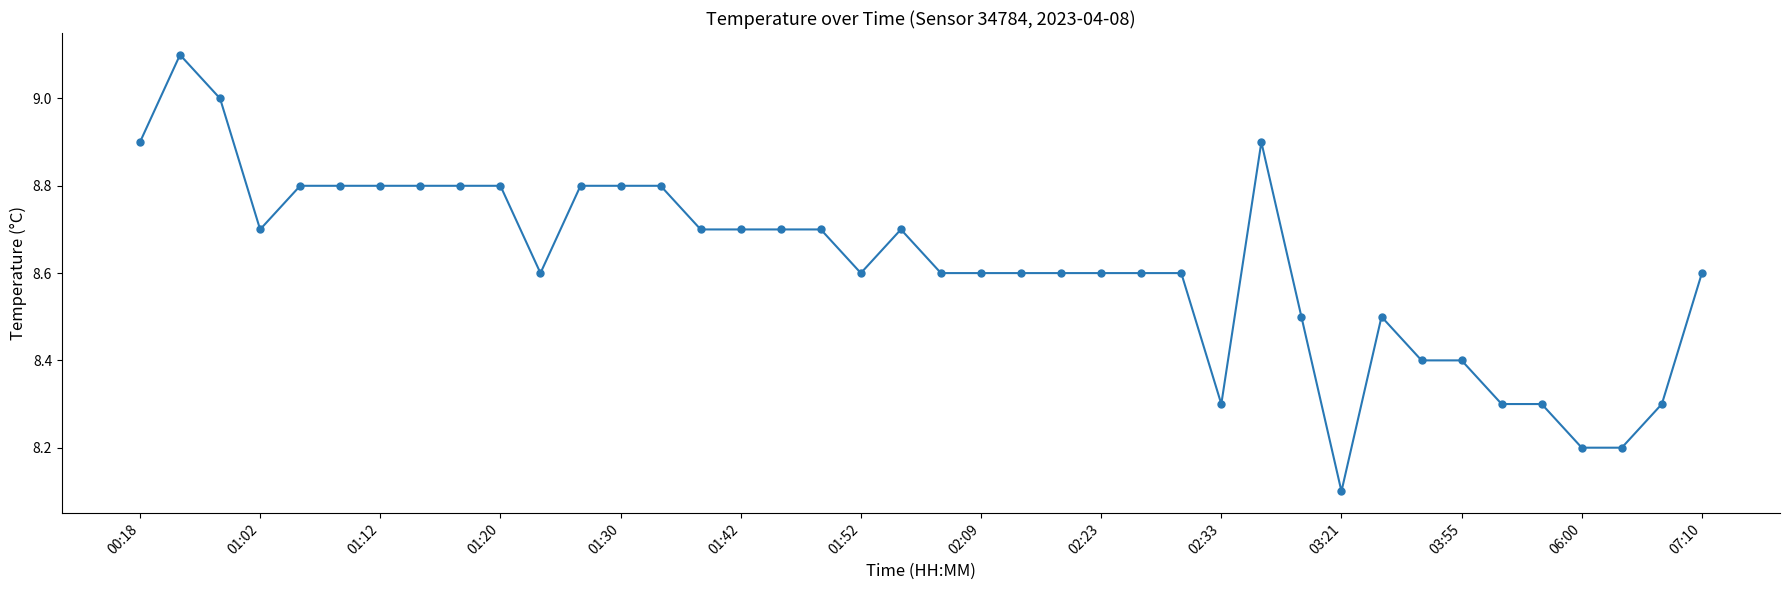

What is the minimum value shown in the chart?

8.1